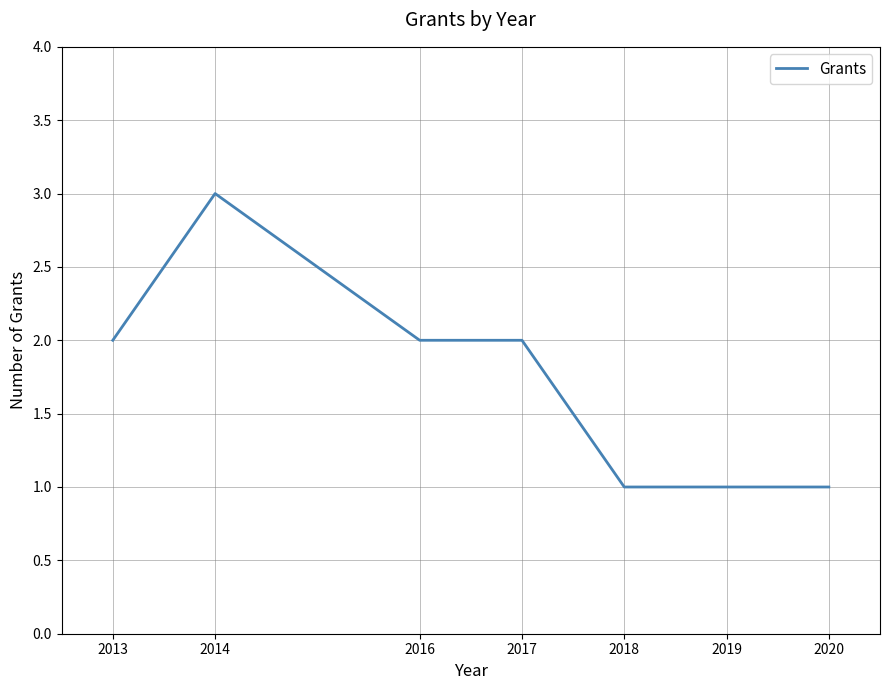

The chart shows a value of 2 at 2017. True or false?

True